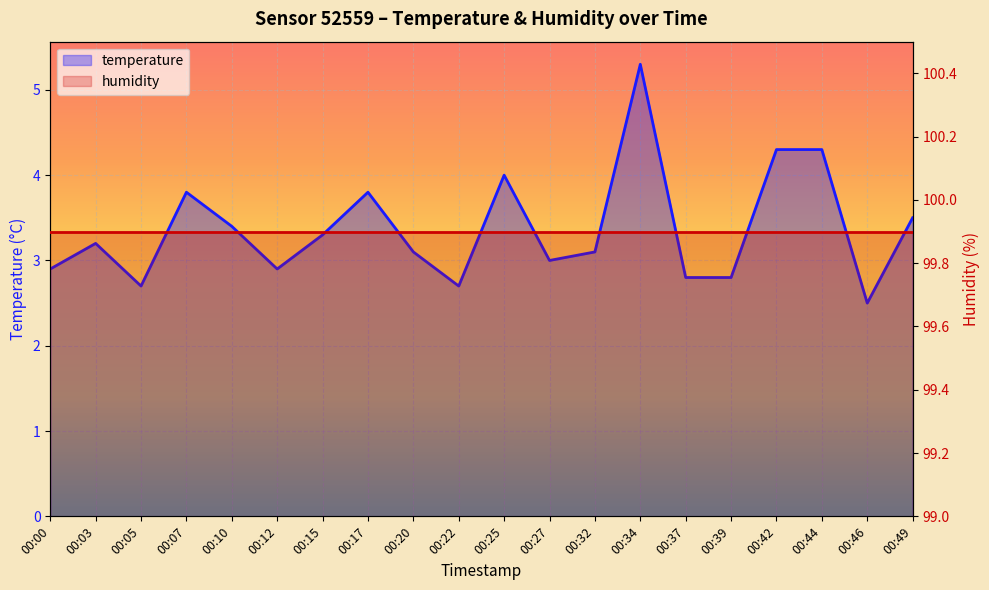

What is the greatest value displayed?

5.3